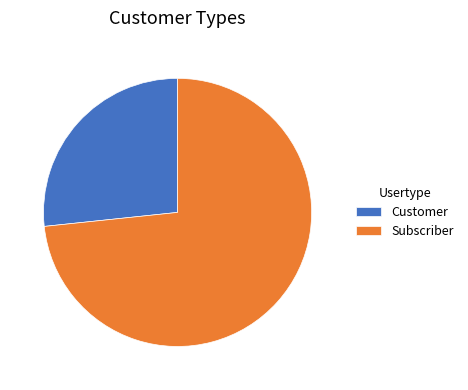

True or false: Subscriber accounts for 73% of the total.

True